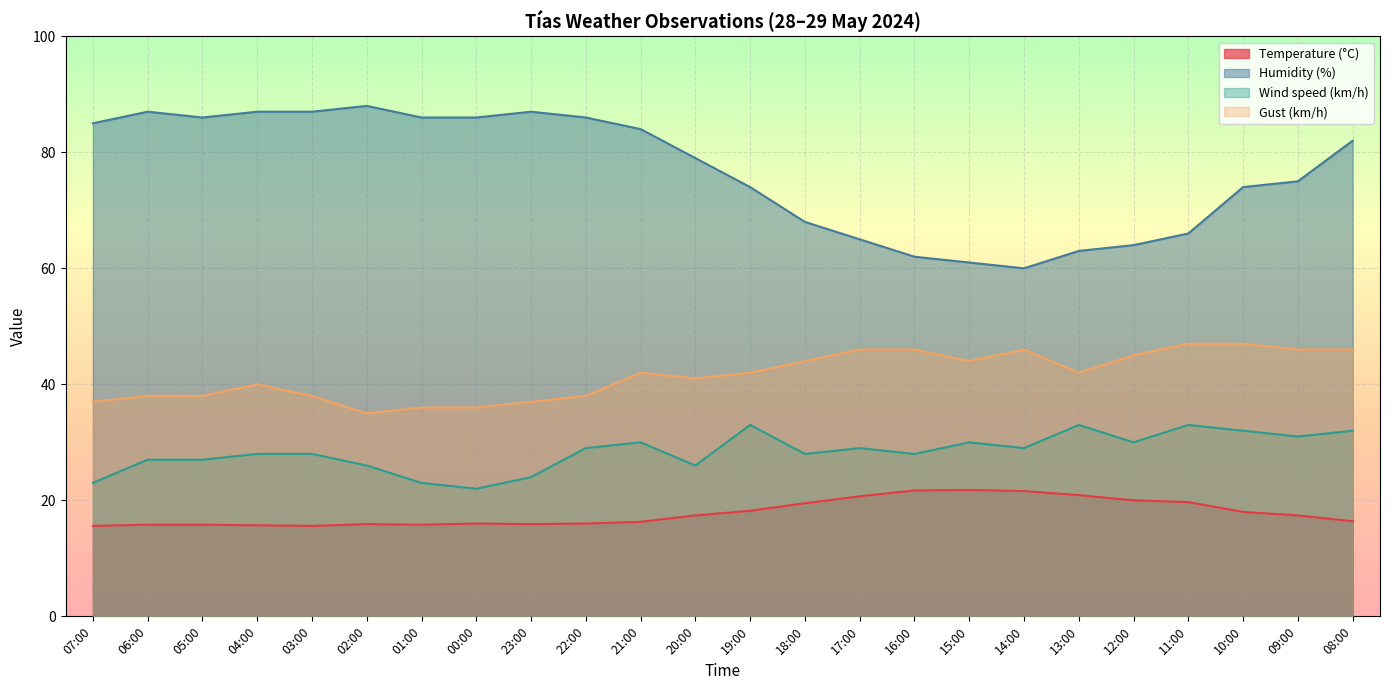

Reading right to left, what are all the values shown in this chart?

Temperature (°C): 16.4	17.4	18.0	19.7	20.0	20.9	21.6	21.8	21.7	20.7	19.5	18.2	17.4	16.3	16.0	15.9	16.0	15.8	15.9	15.6	15.7	15.8	15.8	15.6
Humidity (%): 82.0	75.0	74.0	66.0	64.0	63.0	60.0	61.0	62.0	65.0	68.0	74.0	79.0	84.0	86.0	87.0	86.0	86.0	88.0	87.0	87.0	86.0	87.0	85.0
Wind speed (km/h): 32.0	31.0	32.0	33.0	30.0	33.0	29.0	30.0	28.0	29.0	28.0	33.0	26.0	30.0	29.0	24.0	22.0	23.0	26.0	28.0	28.0	27.0	27.0	23.0
Gust (km/h): 46.0	46.0	47.0	47.0	45.0	42.0	46.0	44.0	46.0	46.0	44.0	42.0	41.0	42.0	38.0	37.0	36.0	36.0	35.0	38.0	40.0	38.0	38.0	37.0